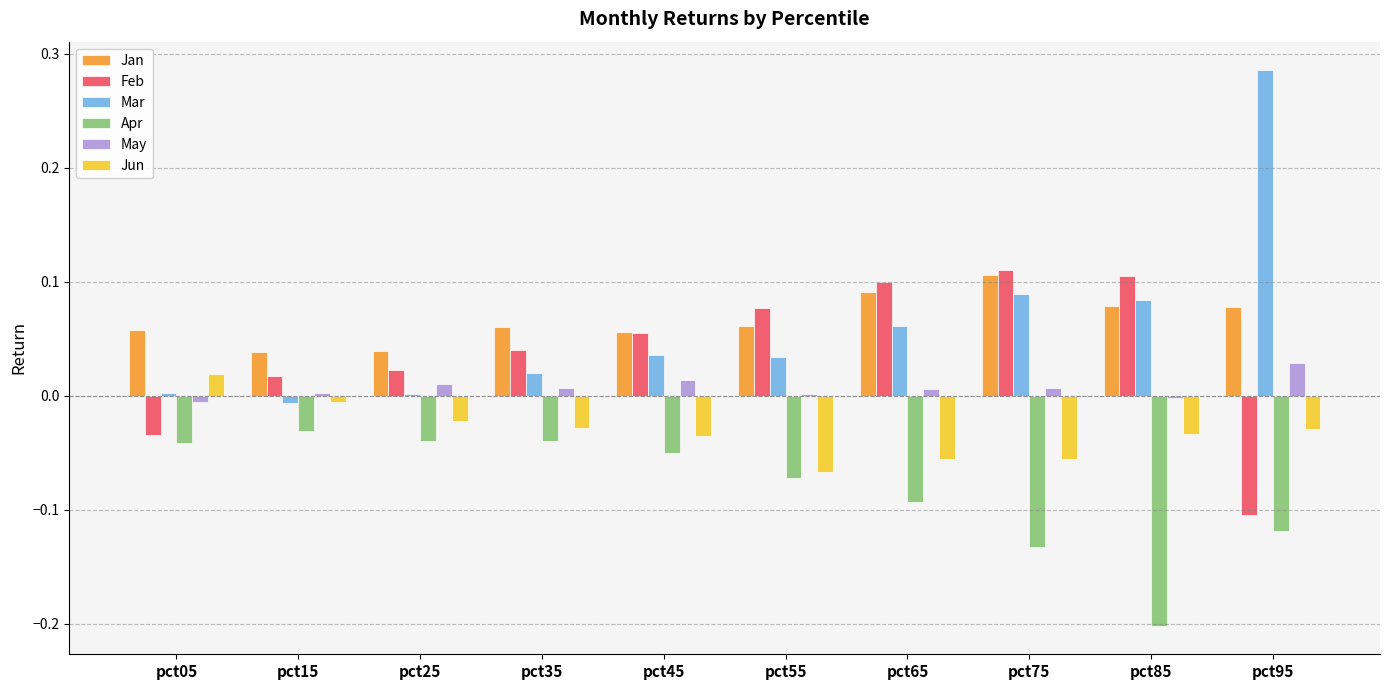

How many distinct data groups are displayed?

6